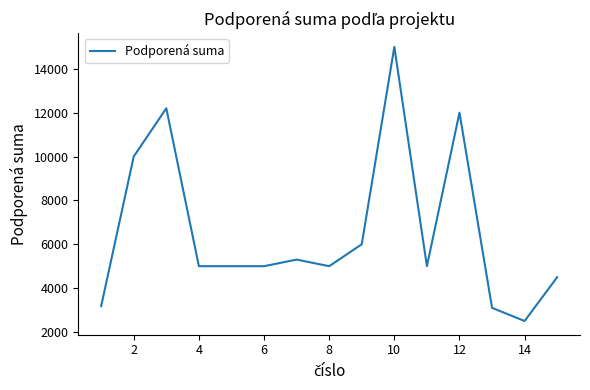

What is the minimum value shown in the chart?

2500